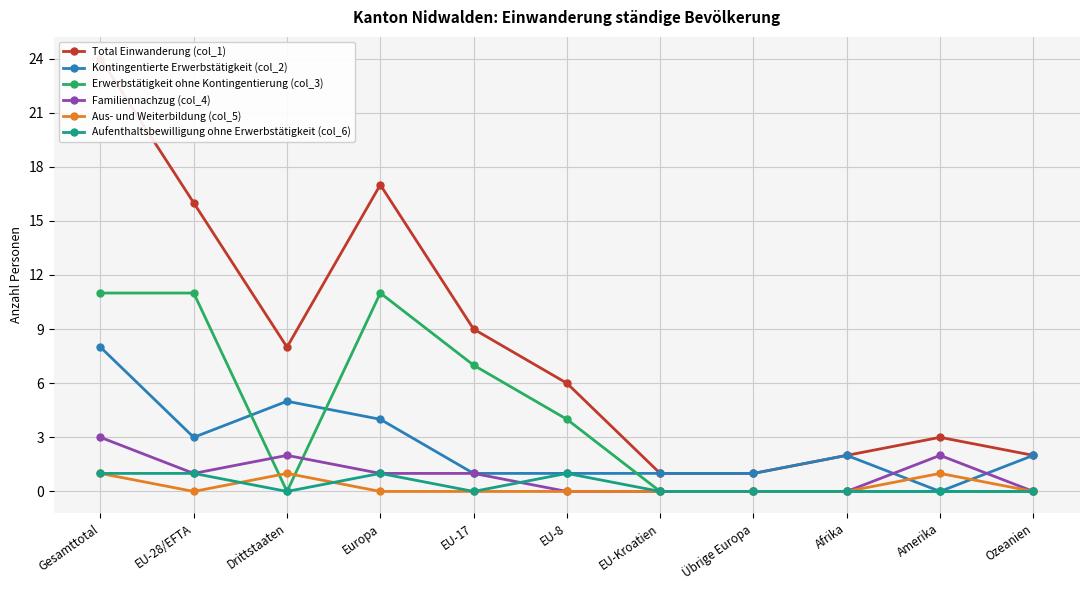

After their last crossing, which series has the higher values: Erwerbstätigkeit ohne Kontingentierung (col_3) or Kontingentierte Erwerbstätigkeit (col_2)?

Kontingentierte Erwerbstätigkeit (col_2)